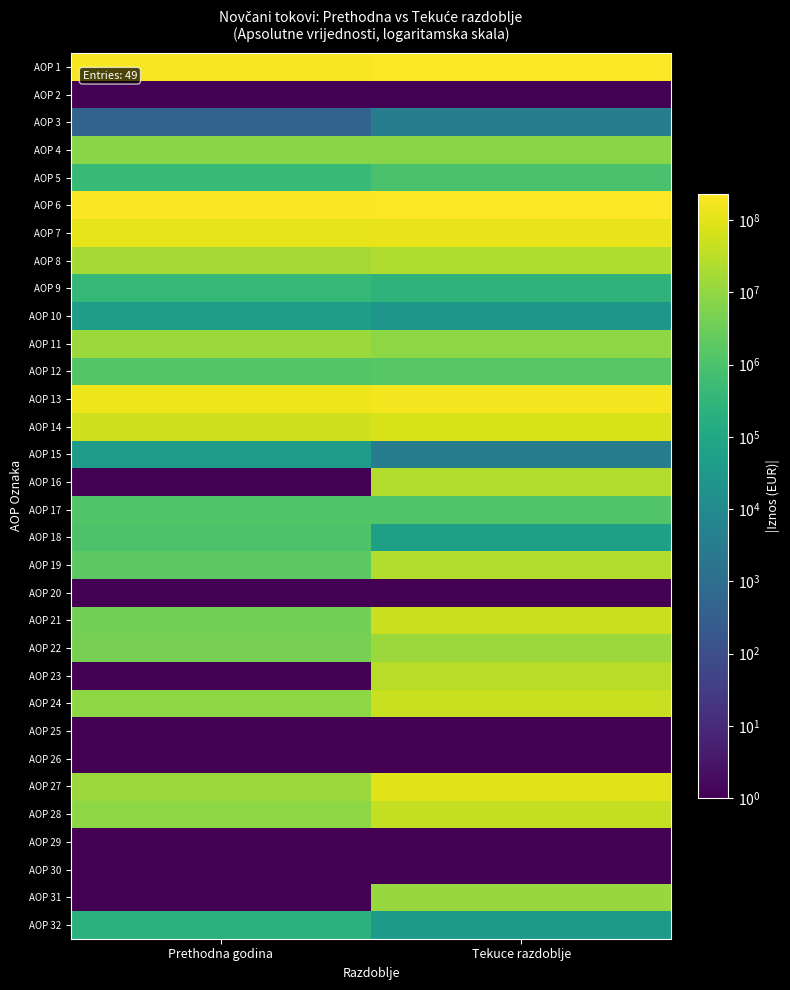

Which category has the lowest value across all series?

Prethodna godina